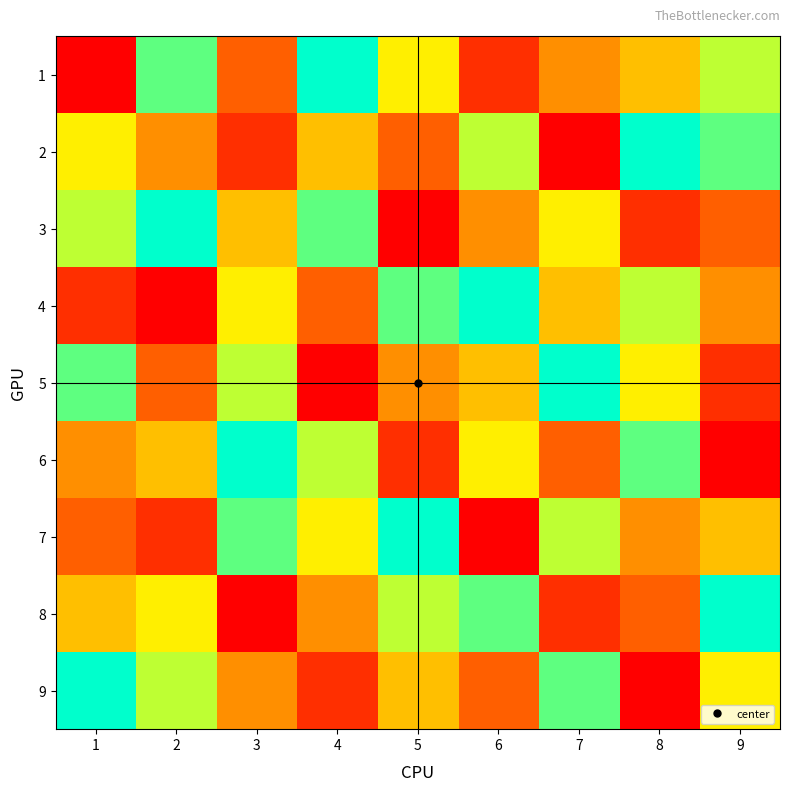

Reading left to right, extract all data points from this chart.

1: 1=1	2=8	3=3	4=9	5=6	6=2	7=4	8=5	9=7
2: 1=6	2=4	3=2	4=5	5=3	6=7	7=1	8=9	9=8
3: 1=7	2=9	3=5	4=8	5=1	6=4	7=6	8=2	9=3
4: 1=2	2=1	3=6	4=3	5=8	6=9	7=5	8=7	9=4
5: 1=8	2=3	3=7	4=1	5=4	6=5	7=9	8=6	9=2
6: 1=4	2=5	3=9	4=7	5=2	6=6	7=3	8=8	9=1
7: 1=3	2=2	3=8	4=6	5=9	6=1	7=7	8=4	9=5
8: 1=5	2=6	3=1	4=4	5=7	6=8	7=2	8=3	9=9
9: 1=9	2=7	3=4	4=2	5=5	6=3	7=8	8=1	9=6